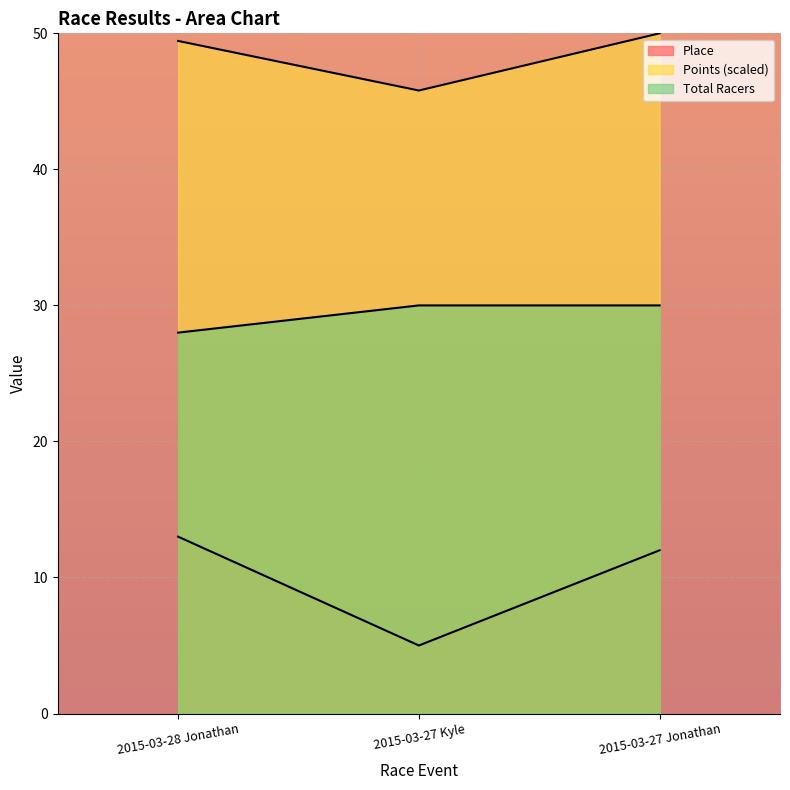

List the series in order of their peak value, highest first.

Points, Total Racers, Place